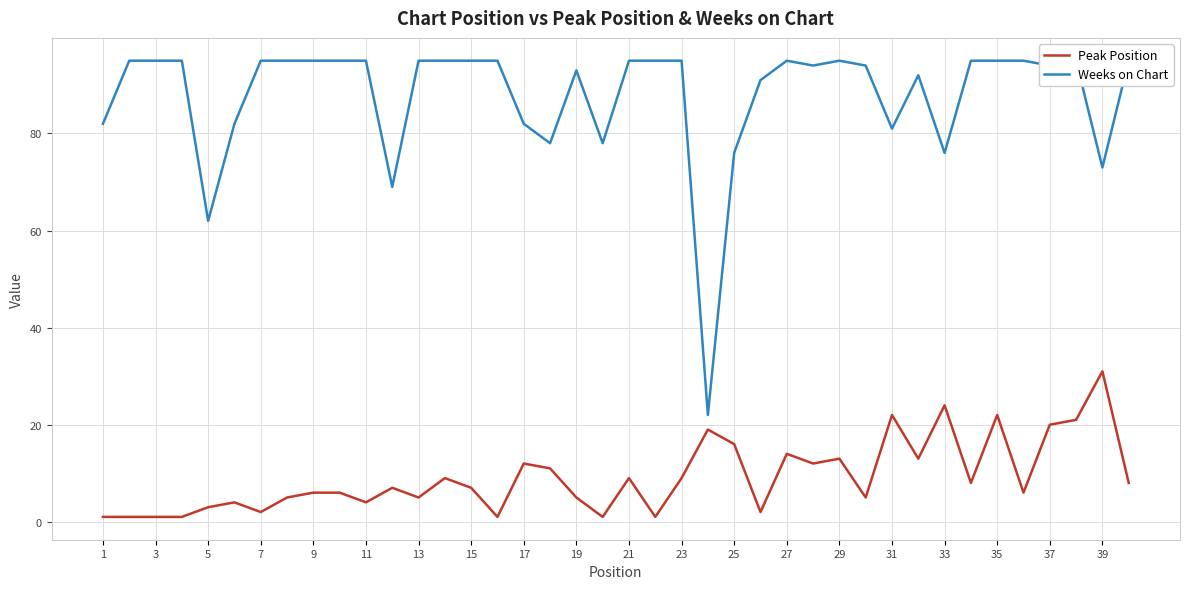

How many interior local peaks does the Weeks on Chart series have?

5